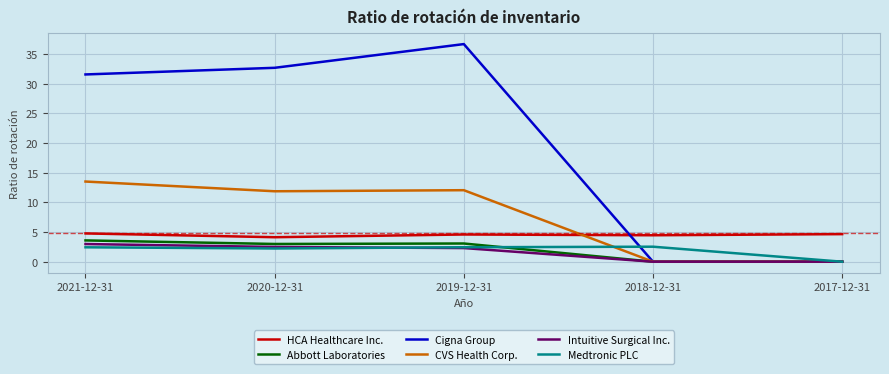

List the series in order of their peak value, lowest first.

Medtronic PLC, Intuitive Surgical Inc., Abbott Laboratories, HCA Healthcare Inc., CVS Health Corp., Cigna Group